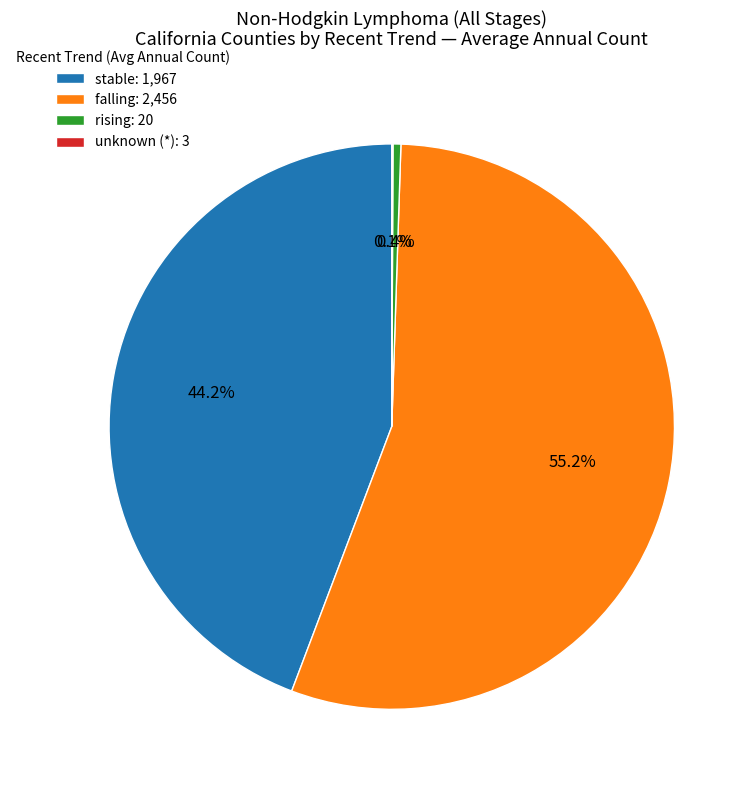

What is the largest slice in the pie chart?

falling: 2,456